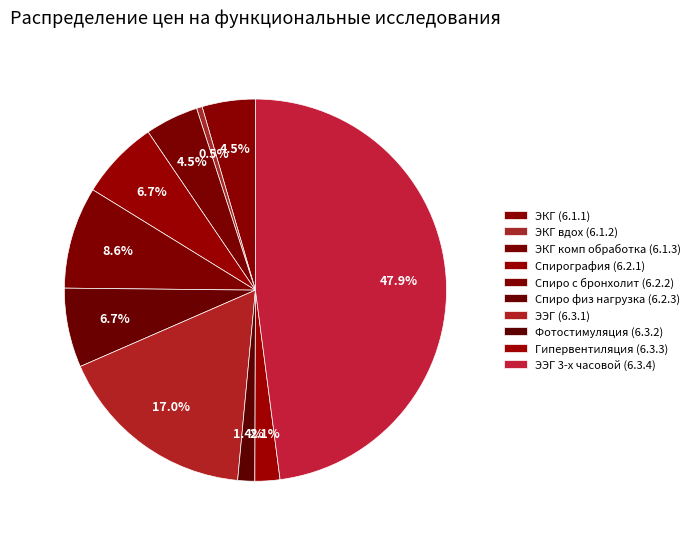

Count the number of slices in the pie.

10